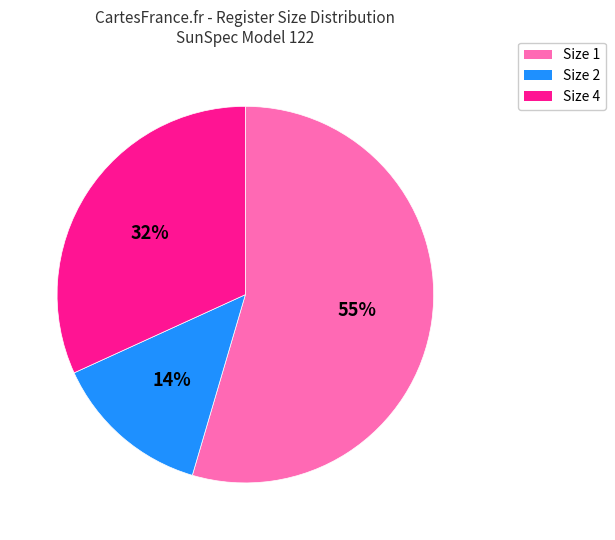

Does any single category account for the majority?

Yes